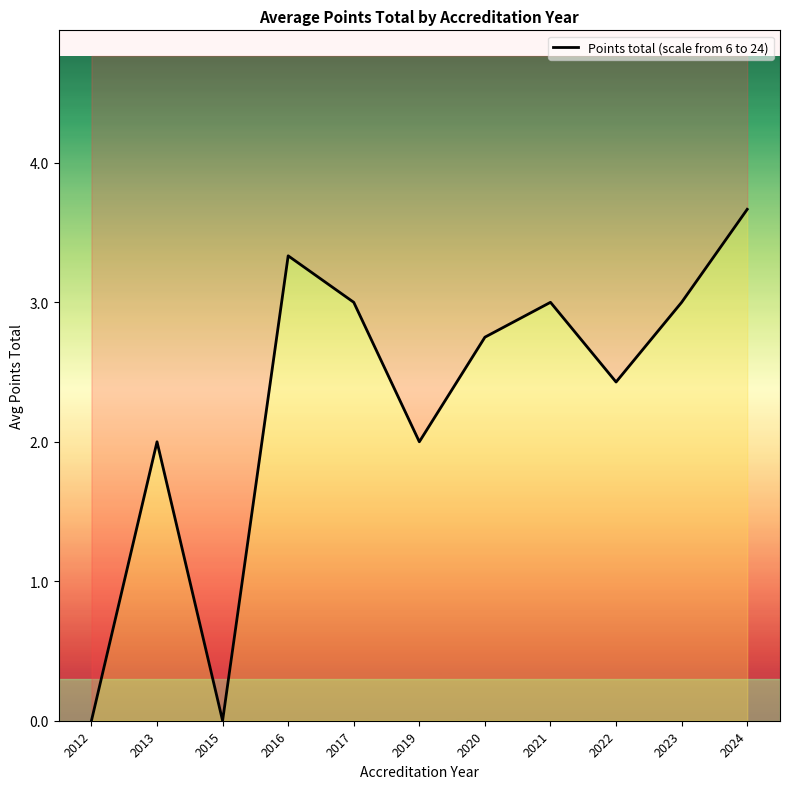

How many data points are above 2?

7